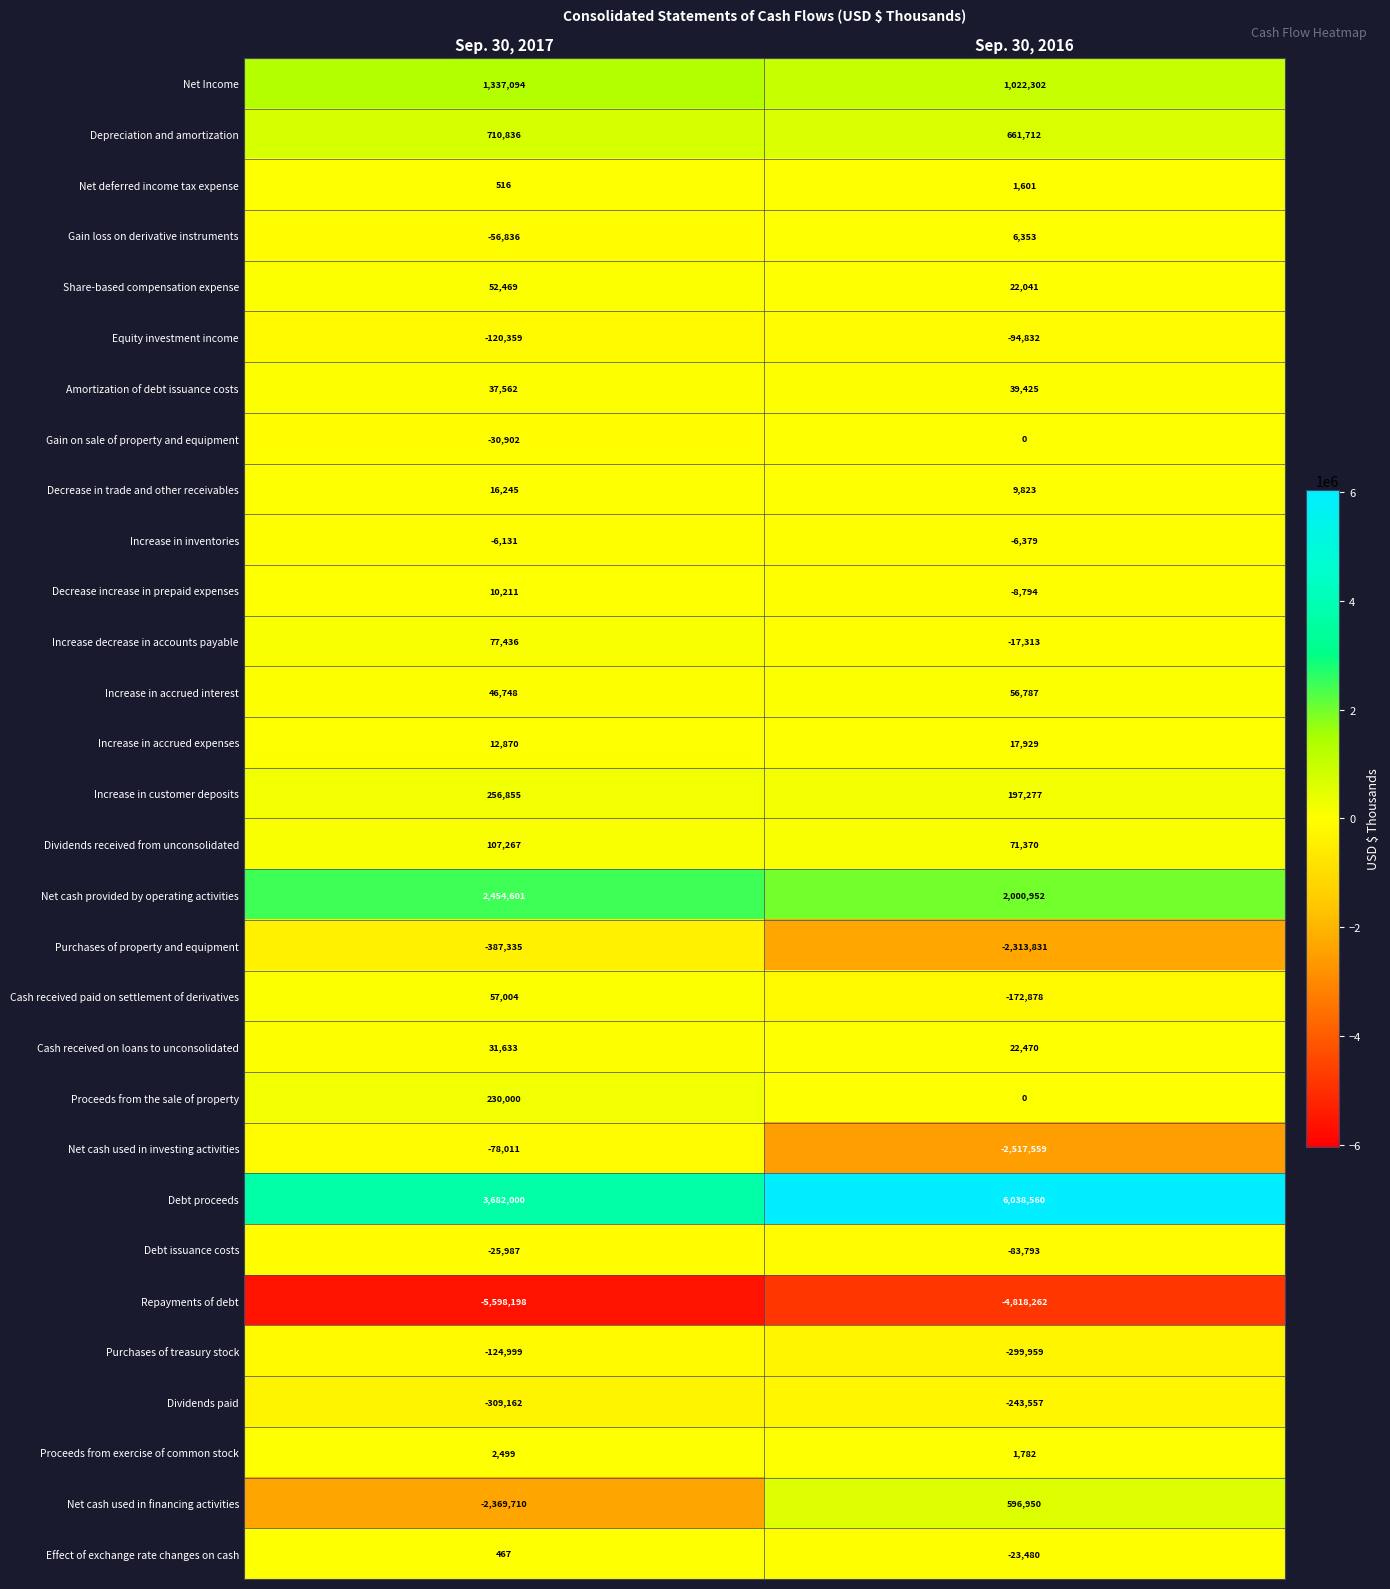

At Sep. 30, 2017, list the series in order from smallest to largest.

Repayments of debt, Net cash used in financing activities, Purchases of property and equipment, Dividends paid, Purchases of treasury stock, Equity investment income, Net cash used in investing activities, Gain loss on derivative instruments, Gain on sale of property and equipment, Debt issuance costs, Increase in inventories, Effect of exchange rate changes on cash, Net deferred income tax expense, Proceeds from exercise of common stock, Decrease increase in prepaid expenses, Increase in accrued expenses, Decrease in trade and other receivables, Cash received on loans to unconsolidated, Amortization of debt issuance costs, Increase in accrued interest, Share-based compensation expense, Cash received paid on settlement of derivatives, Increase decrease in accounts payable, Dividends received from unconsolidated, Proceeds from the sale of property, Increase in customer deposits, Depreciation and amortization, Net Income, Net cash provided by operating activities, Debt proceeds